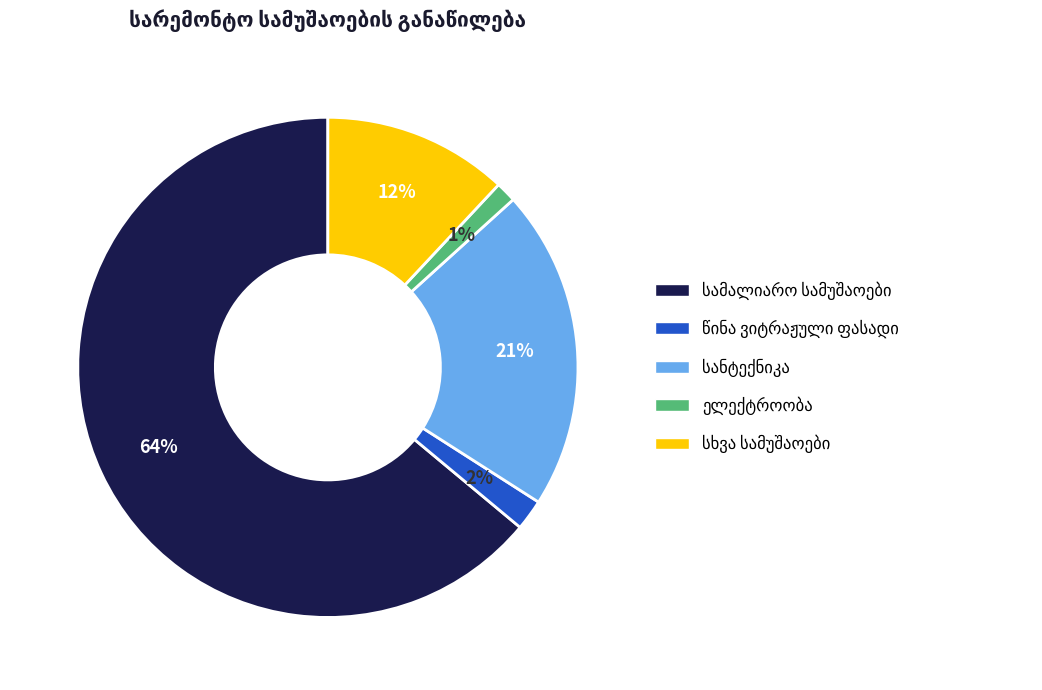

Count the number of slices in the pie.

5